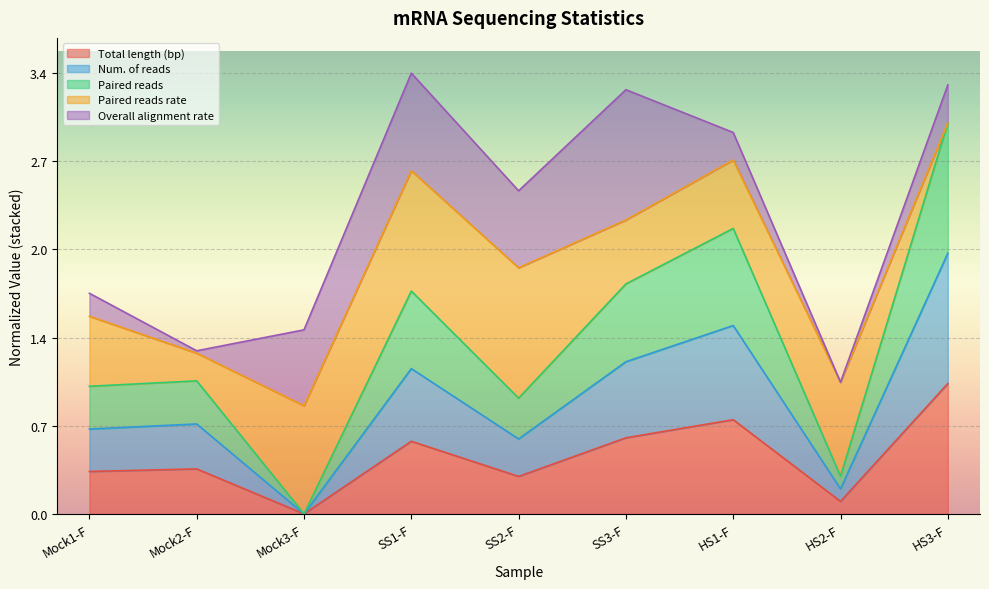

What value does the Paired reads series have at HS3-F?

3.0